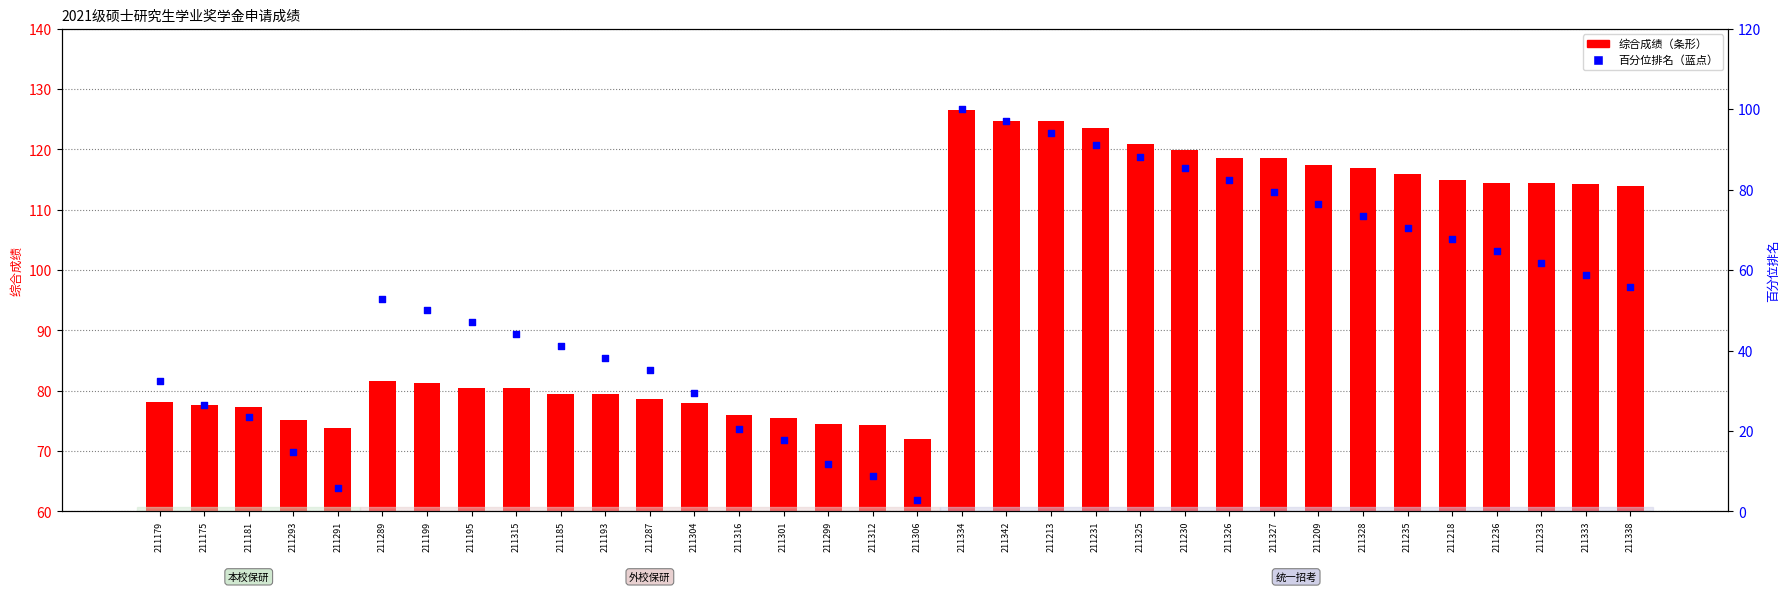

Which series has the largest total across all categories?

综合成绩